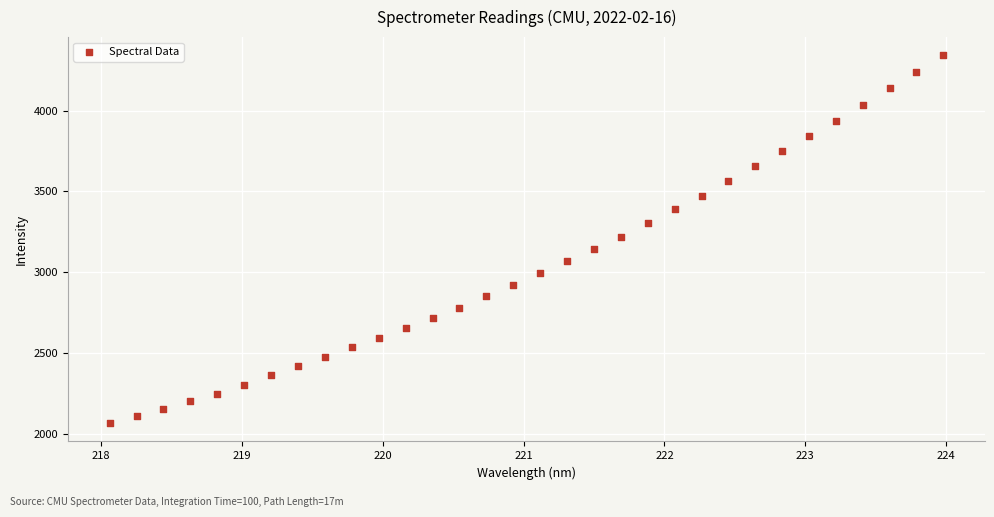

What is the range of Y values (max minus min)?

2276.4